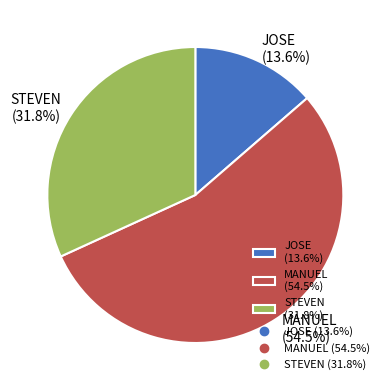

Rank the categories by value from highest to lowest.

MANUEL, STEVEN, JOSE